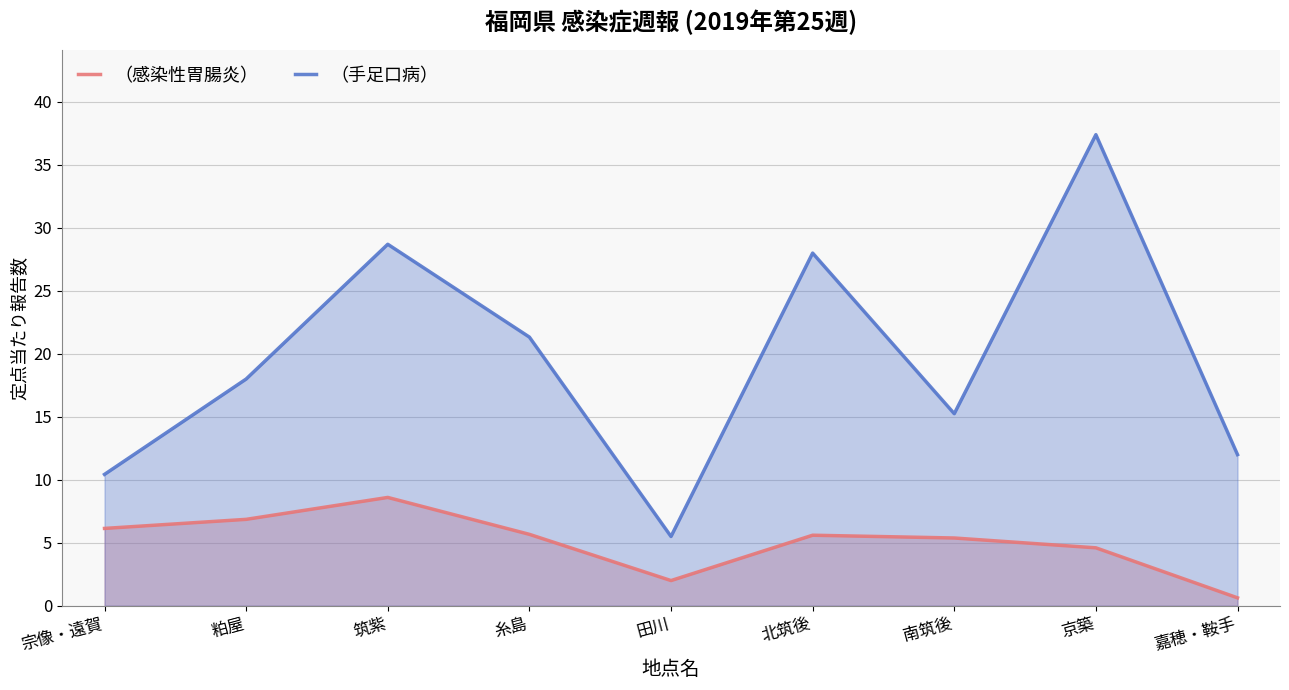

Which has a higher value, 田川 or 京築?

京築